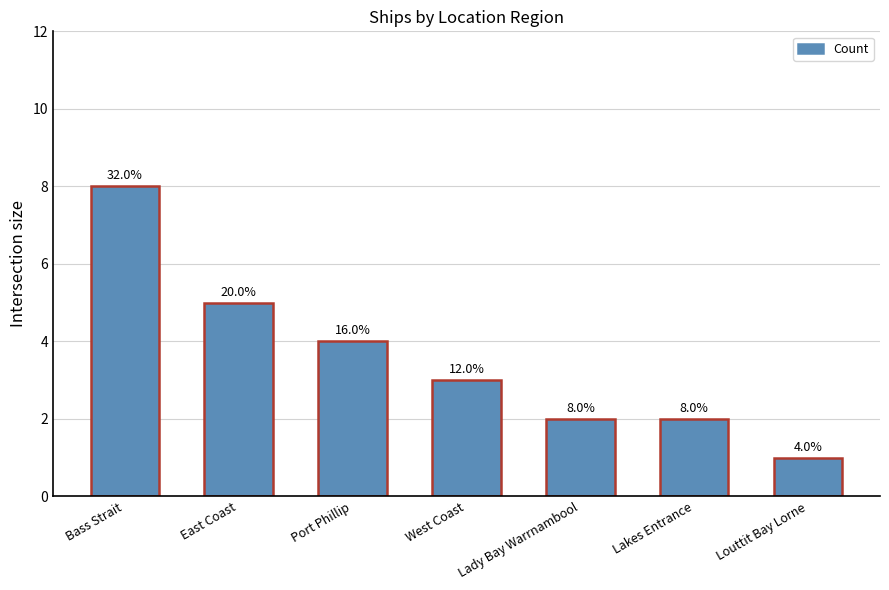

Where does the data first go above 3?

Bass Strait